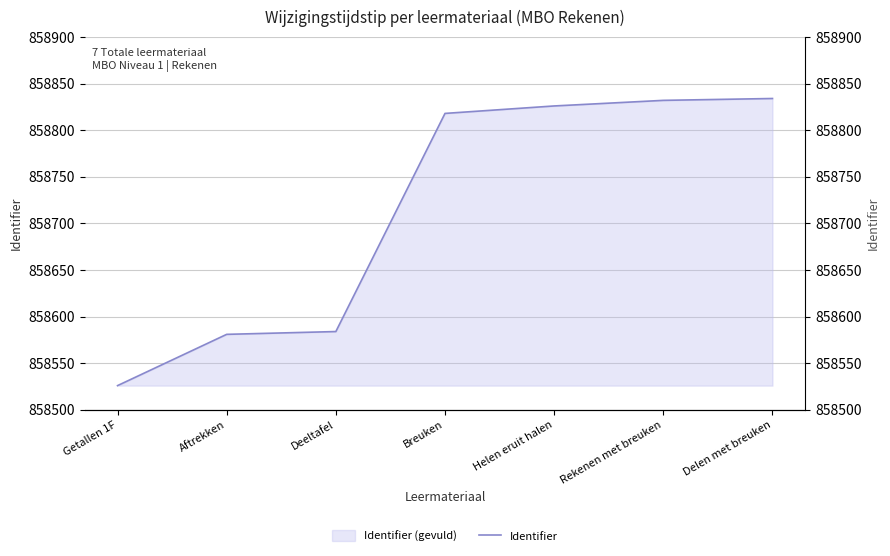

At which category does the chart reach its minimum across all series?

Getallen 1F